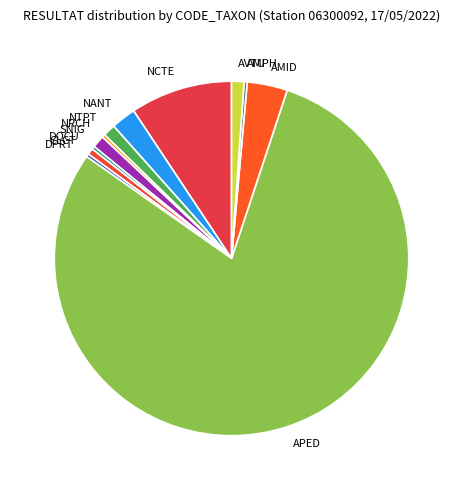

Approximately how many times larger is the value at NANT compared to DPRT?

8.0